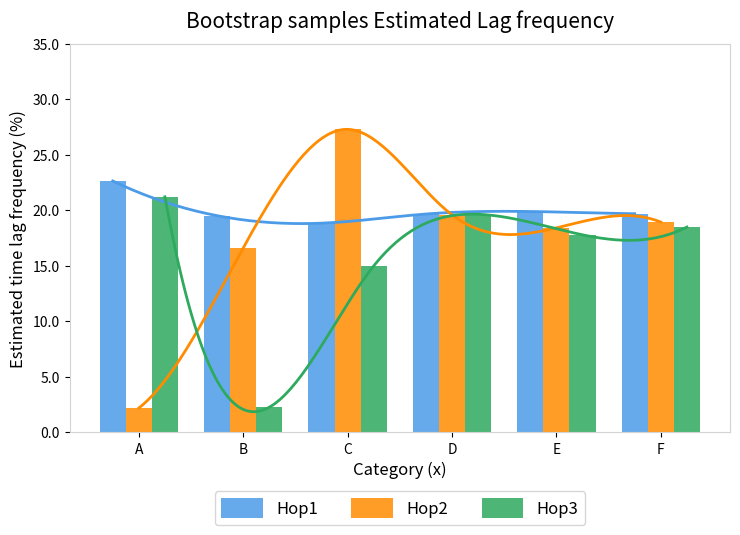

What is the approximate value of Hop2 at E?

18.4